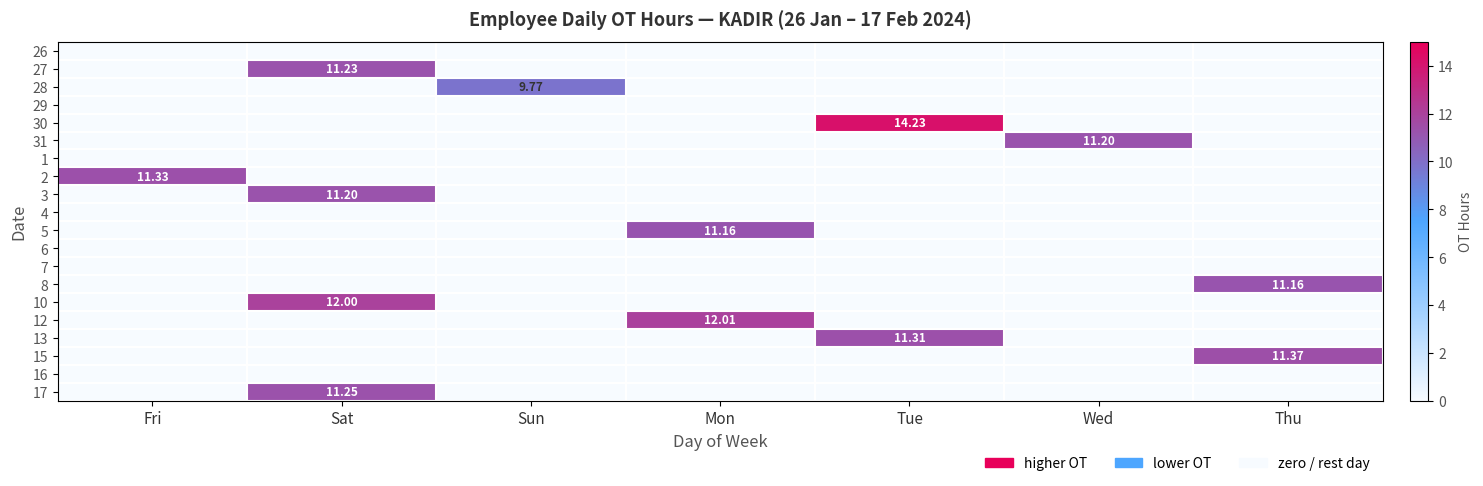

The value of 10 at Mon is 0.0. True or false?

True